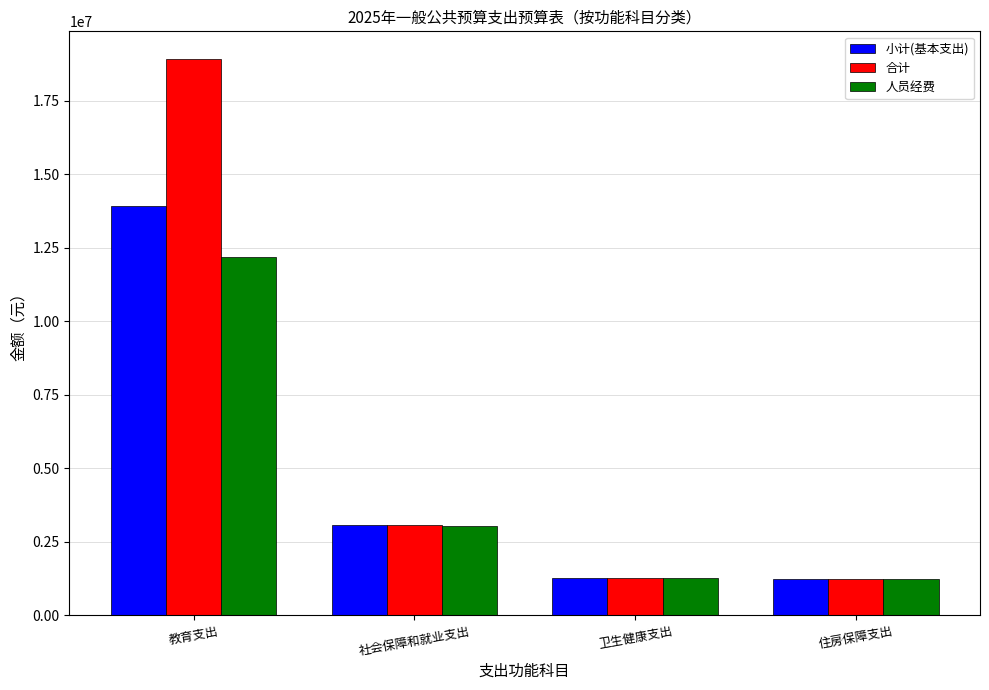

Which series has the largest total across all categories?

合计